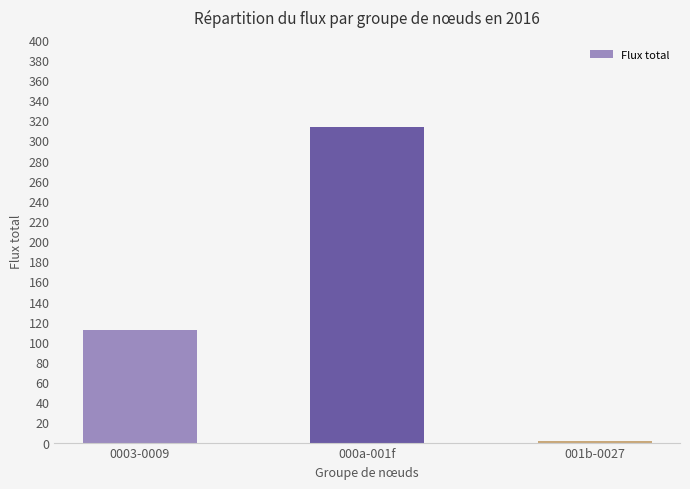

What is the label of the 2nd bar from the left?

000a-001f